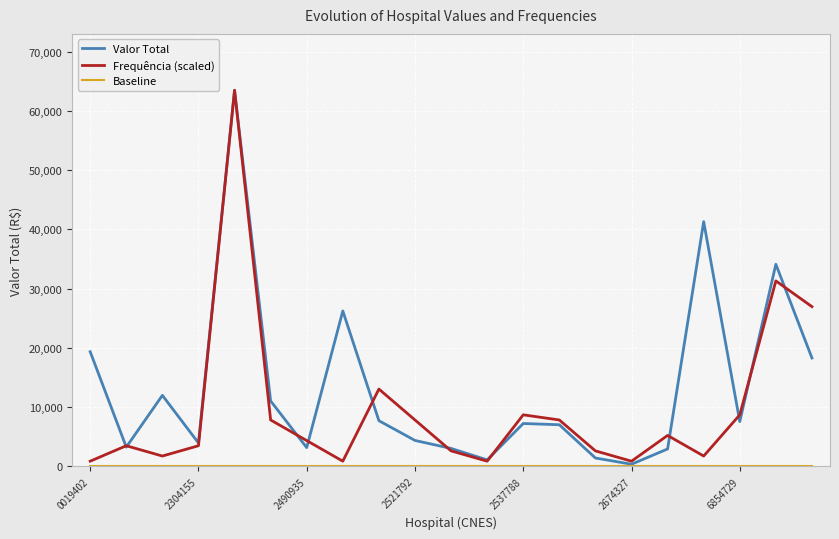

Which series has the largest total across all categories?

Valor Total